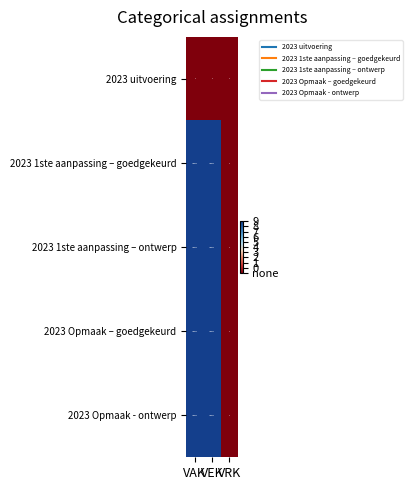

Count the number of categories in the chart.

3